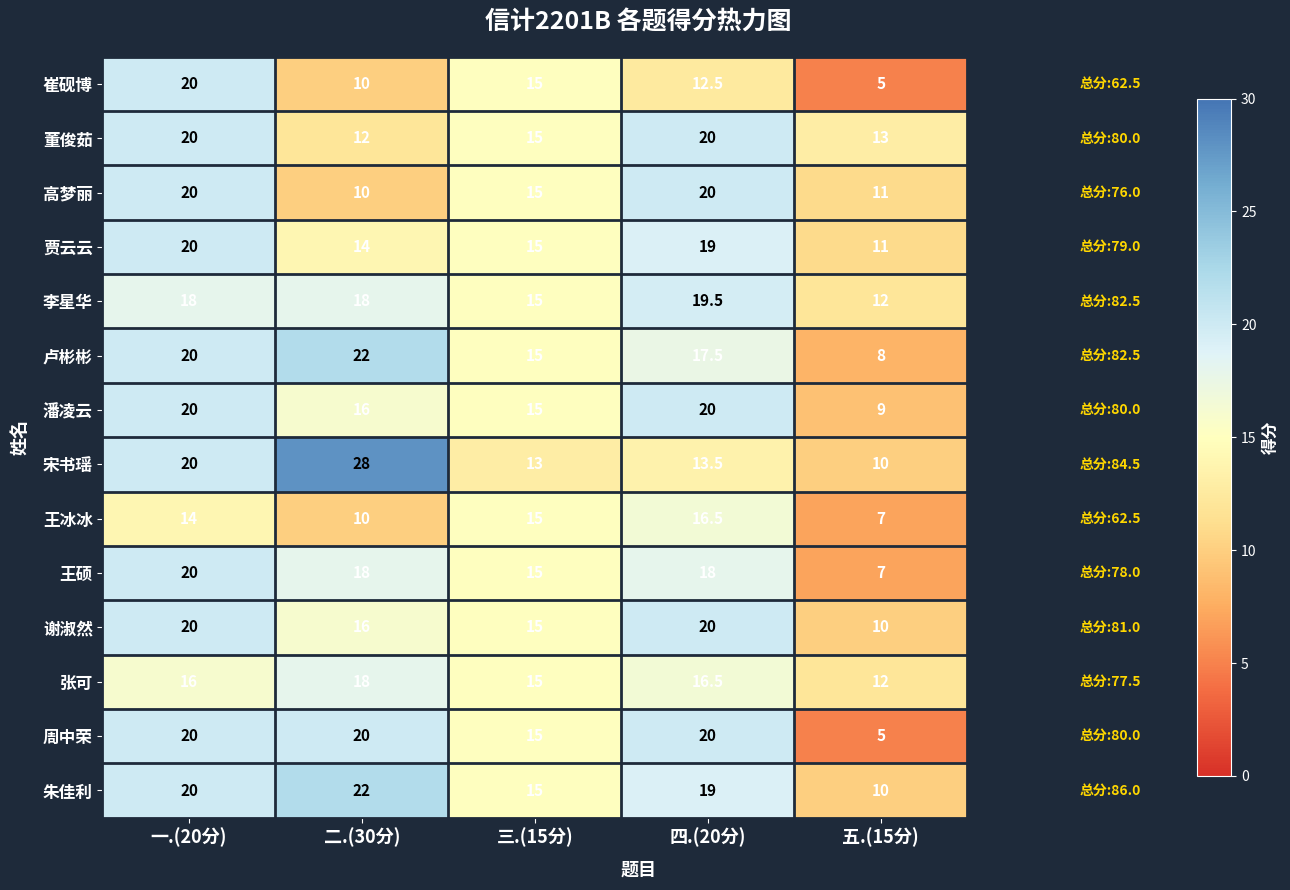

At which category is the sum across all series the highest?

一.(20分)